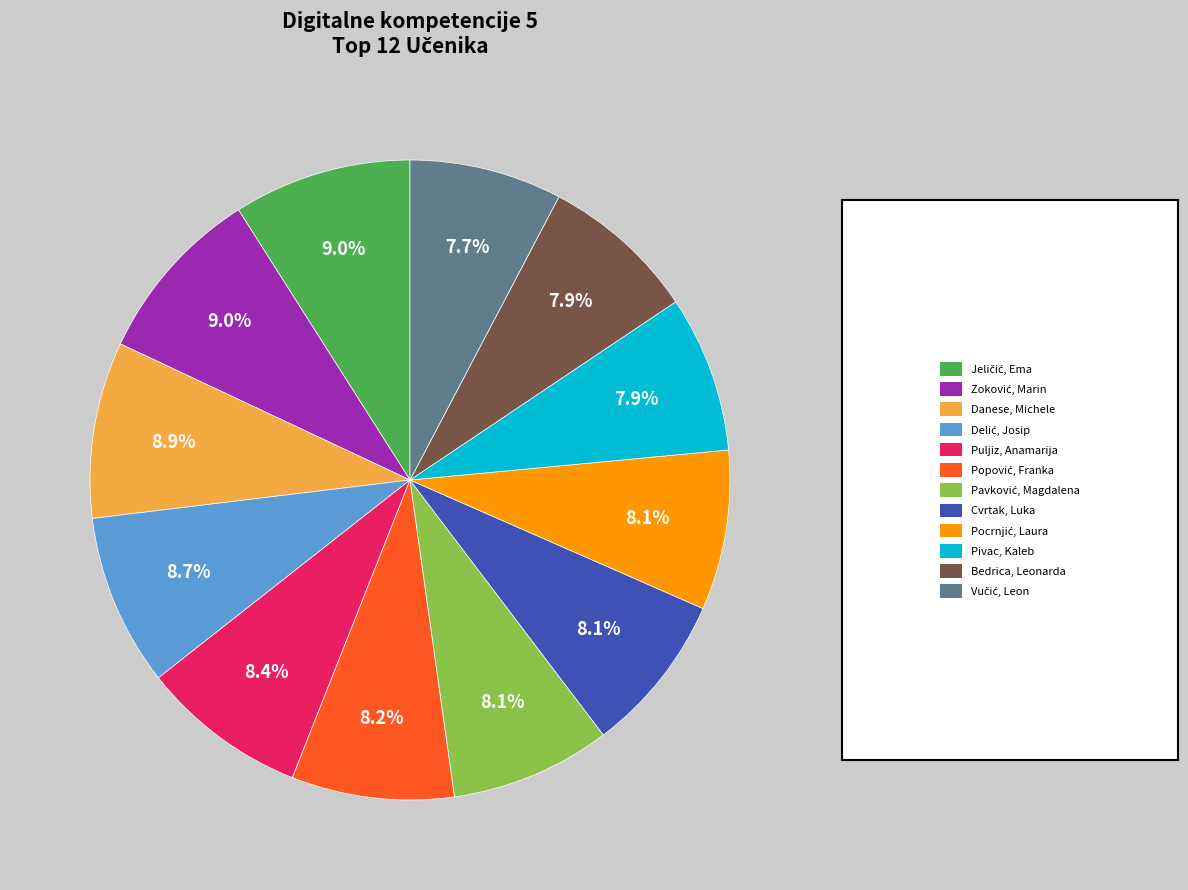

How many slices are in this pie chart?

12